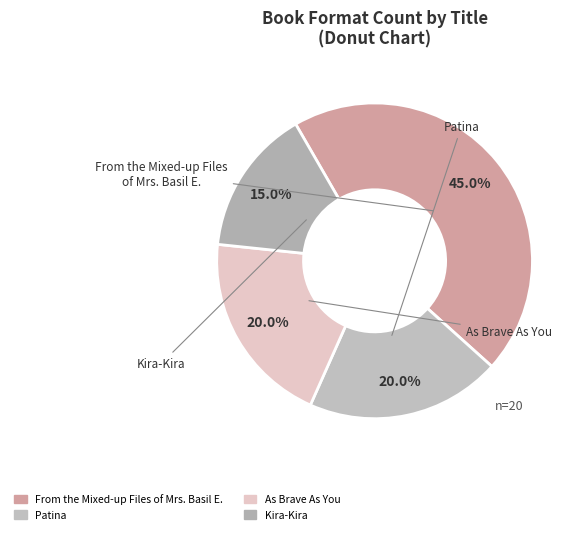

Does Patina account for over 50% of the chart?

No